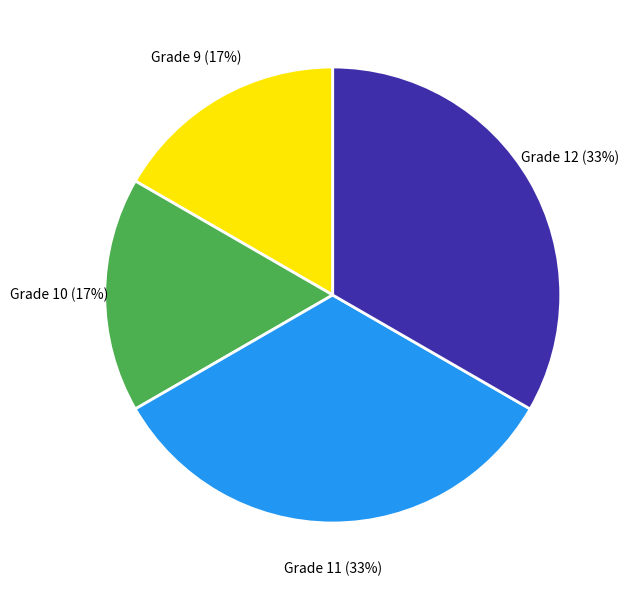

To the nearest percent, what is the combined percentage of Grade 9 and Grade 11?

50%